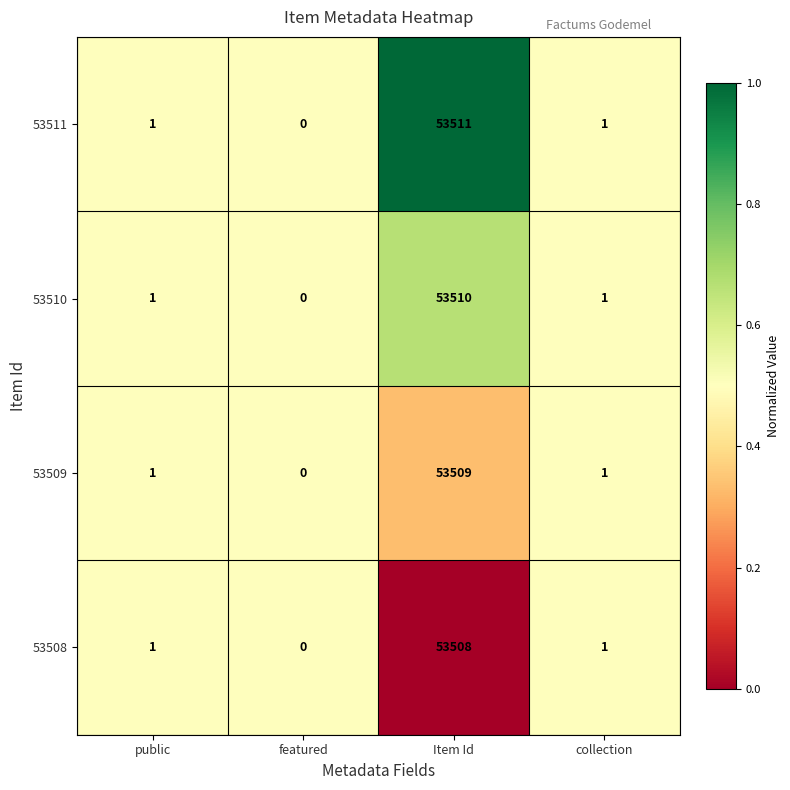

What is the maximum value shown in the chart?

53511